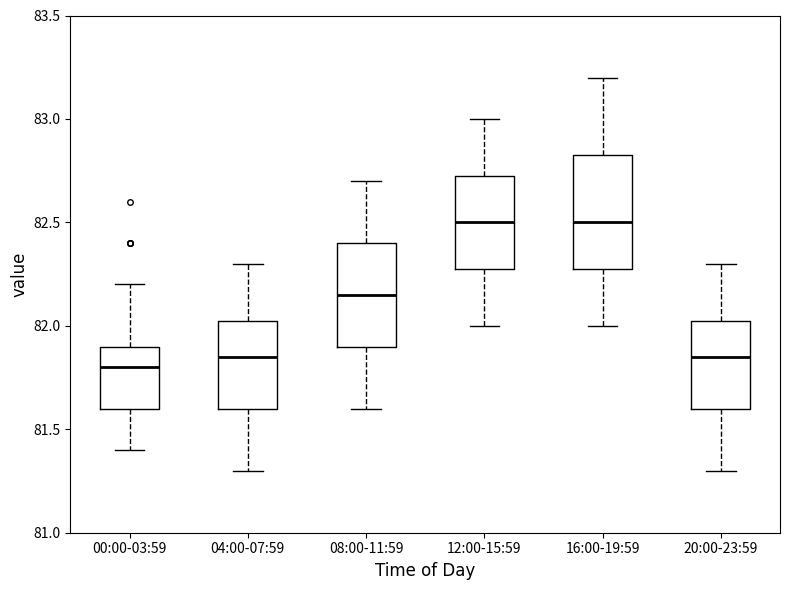

Reading left to right, read every box against the y-axis: the position of its median line, the range the box covers, and the ends of its whiskers. The values are not printed on the chart, so give them approximately, as read against the axis.

00:00-03:59: median 81.80, box 81.60 to 81.90, whiskers 81.40 to 82.20
04:00-07:59: median 81.85, box 81.60 to 82.05, whiskers 81.30 to 82.30
08:00-11:59: median 82.15, box 81.90 to 82.40, whiskers 81.60 to 82.70
12:00-15:59: median 82.50, box 82.30 to 82.75, whiskers 82.00 to 83.00
16:00-19:59: median 82.50, box 82.30 to 82.85, whiskers 82.00 to 83.20
20:00-23:59: median 81.85, box 81.60 to 82.05, whiskers 81.30 to 82.30